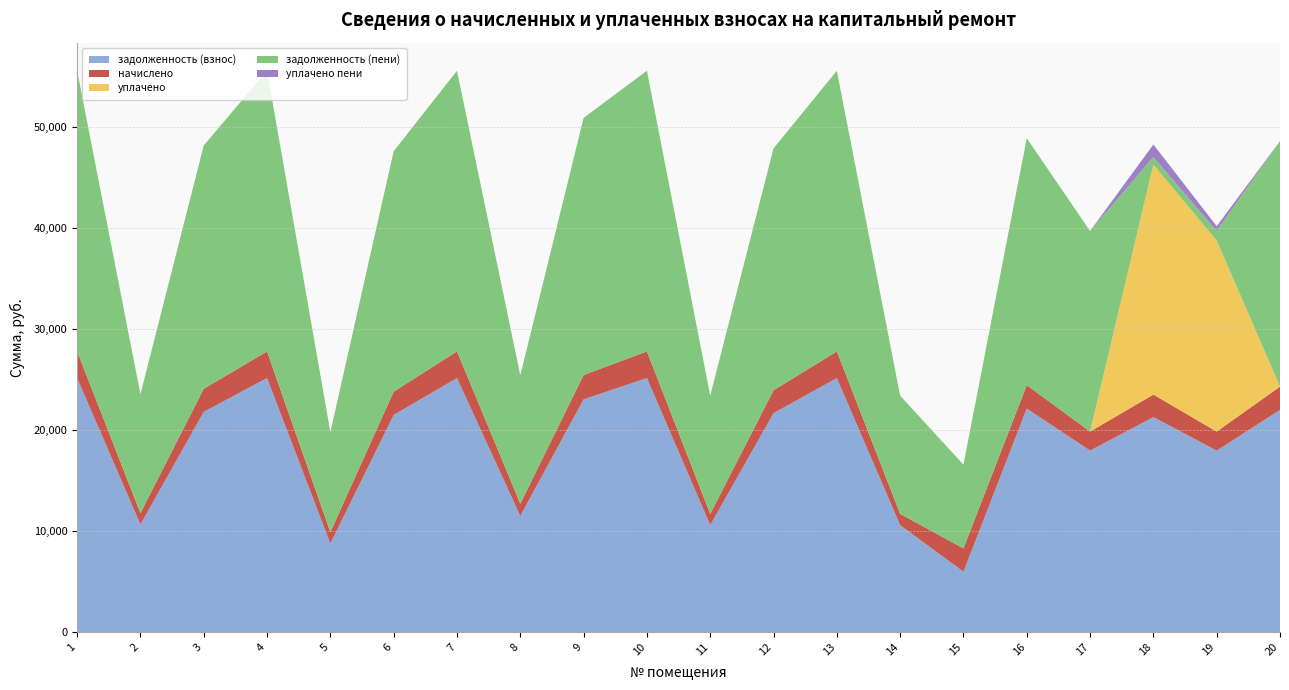

Reading left to right, extract all data points from this chart.

задолженность (взнос): 25142.6	10654.8	21796.8	25142.6	8772.2	21491.7	25142.6	11499.4	23031.1	25142.6	10589.8	21666.8	25142.6	10589.8	5982.6	22121.6	17963.6	21277.1	17963.6	21991.7
начислено: 2633.2	1115.9	2282.8	2633.2	1126.1	2303.2	2633.2	1204.3	2412.0	2633.2	1109.0	2269.1	2633.2	1109.0	2303.2	2316.8	1881.3	2228.3	1881.3	2303.2
уплачено: 0.0	0.0	0.0	0.0	0.0	0.0	0.0	0.0	0.0	0.0	0.0	0.0	0.0	0.0	0.0	0.0	0.0	22762.6	18904.3	0.0
задолженность (пени): 27775.8	11770.7	24079.6	27775.8	9898.3	23794.8	27775.8	12703.7	25443.1	27775.8	11698.8	23936.0	27775.8	11698.8	8285.8	24438.4	19844.9	742.8	940.6	24294.8
уплачено пени: 0.0	0.0	0.0	0.0	0.0	0.0	0.0	0.0	0.0	0.0	0.0	0.0	0.0	0.0	0.0	0.0	0.0	1243.3	479.5	0.0